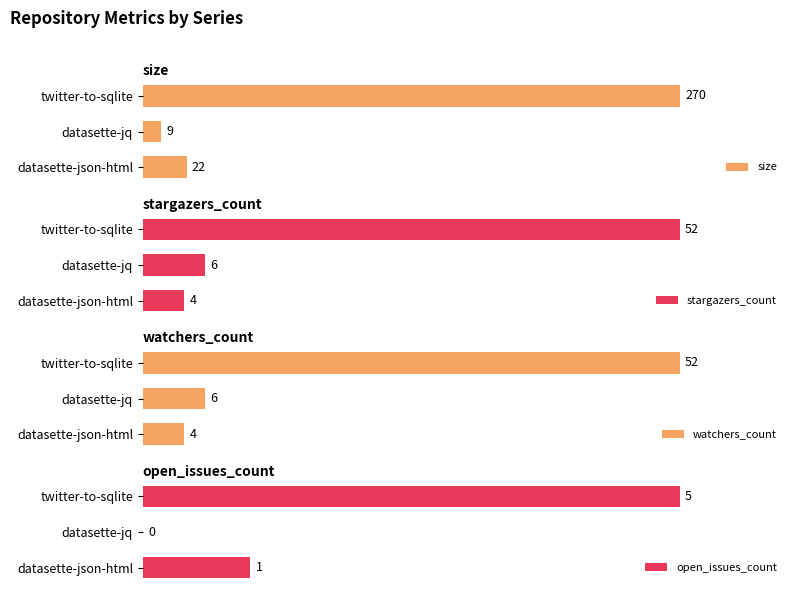

The stargazers_count series shows 1.8 at datasette-json-html. True or false?

False